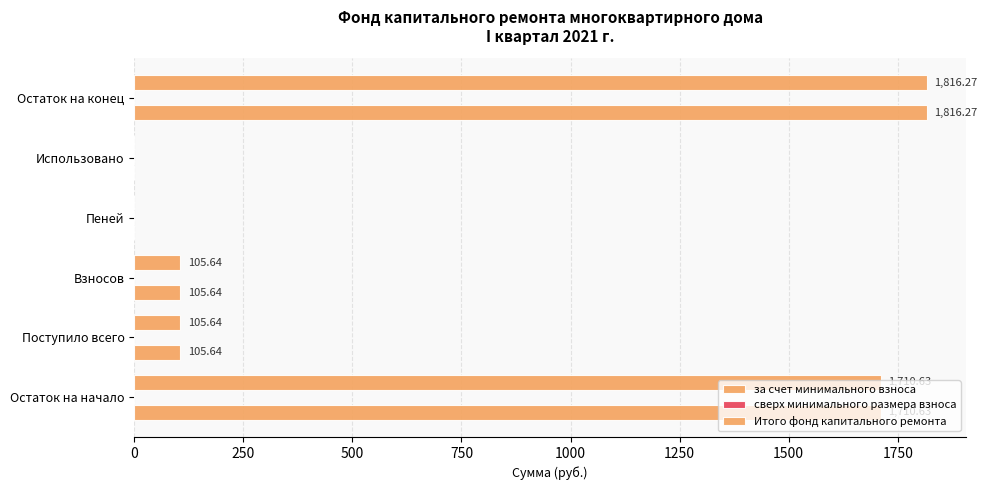

How many distinct data groups are displayed?

2